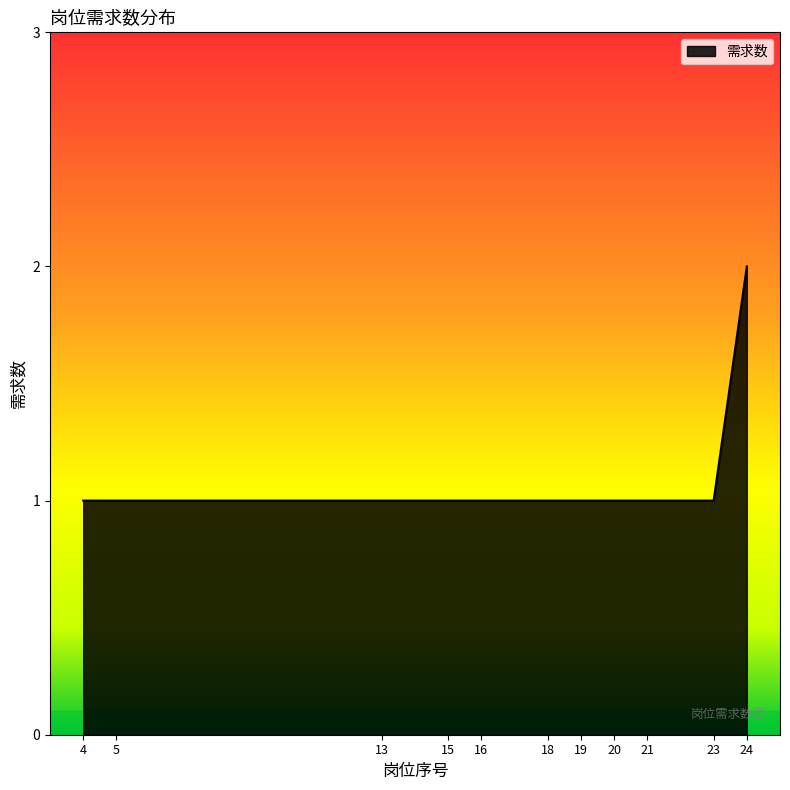

Reading left to right, what are all the values shown in this chart?

1	1	1	1	1	1	1	1	1	1	2